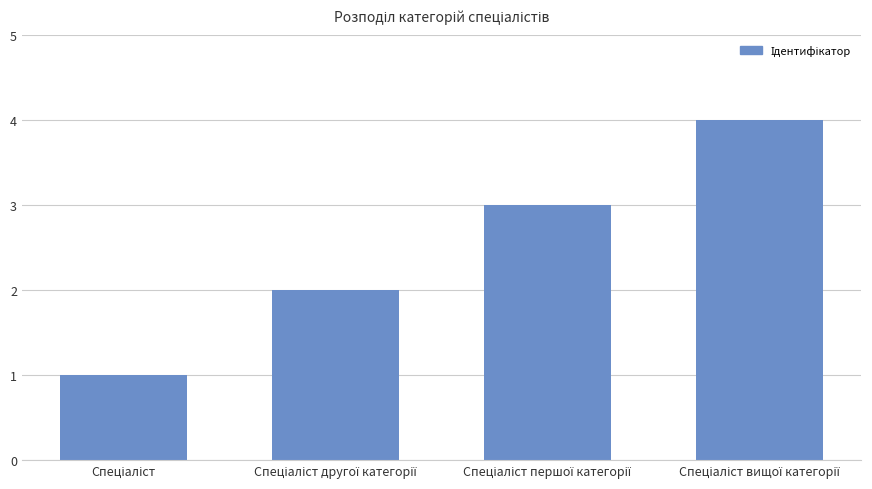

How many series are shown in this chart?

1